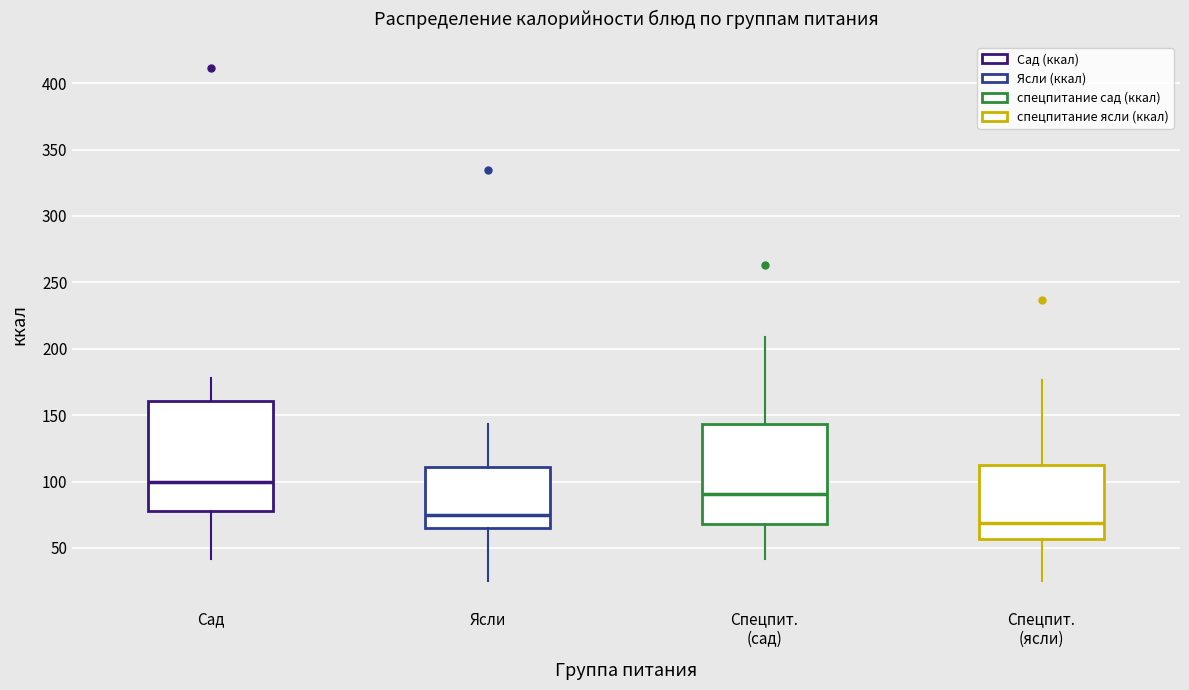

Reading left to right, transcribe this box plot: for each box, give where its median line is, the range the box spans, and where its two whiskers end, as read against the y-axis. The values are not printed on the chart, so give them approximately, as read against the axis.

Сад: median 100, box 80 to 160, whiskers 40 to 180
Ясли: median 75, box 65 to 110, whiskers 25 to 145
Спецпит. (сад): median 90, box 70 to 145, whiskers 40 to 210
Спецпит. (ясли): median 70, box 55 to 115, whiskers 25 to 175